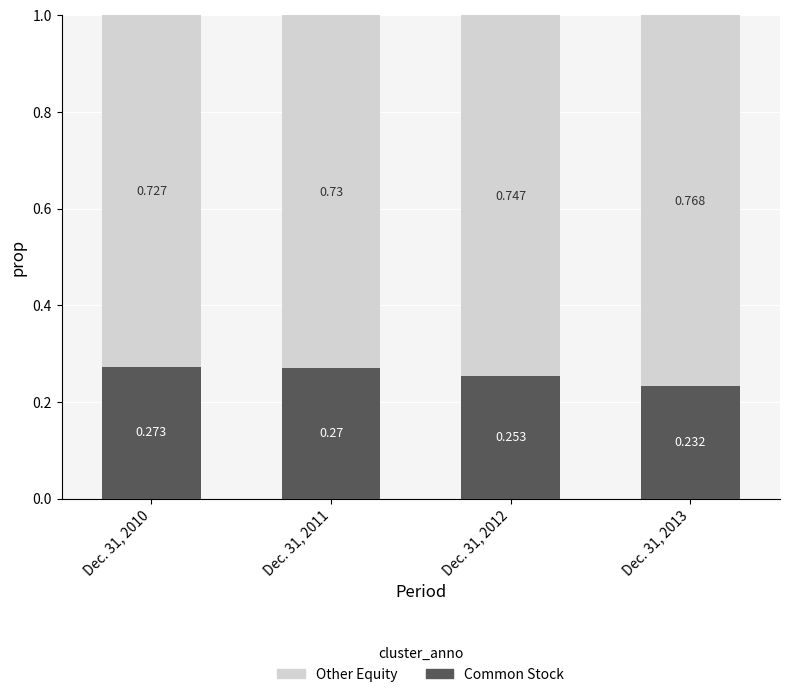

How many data points does each series have?

4